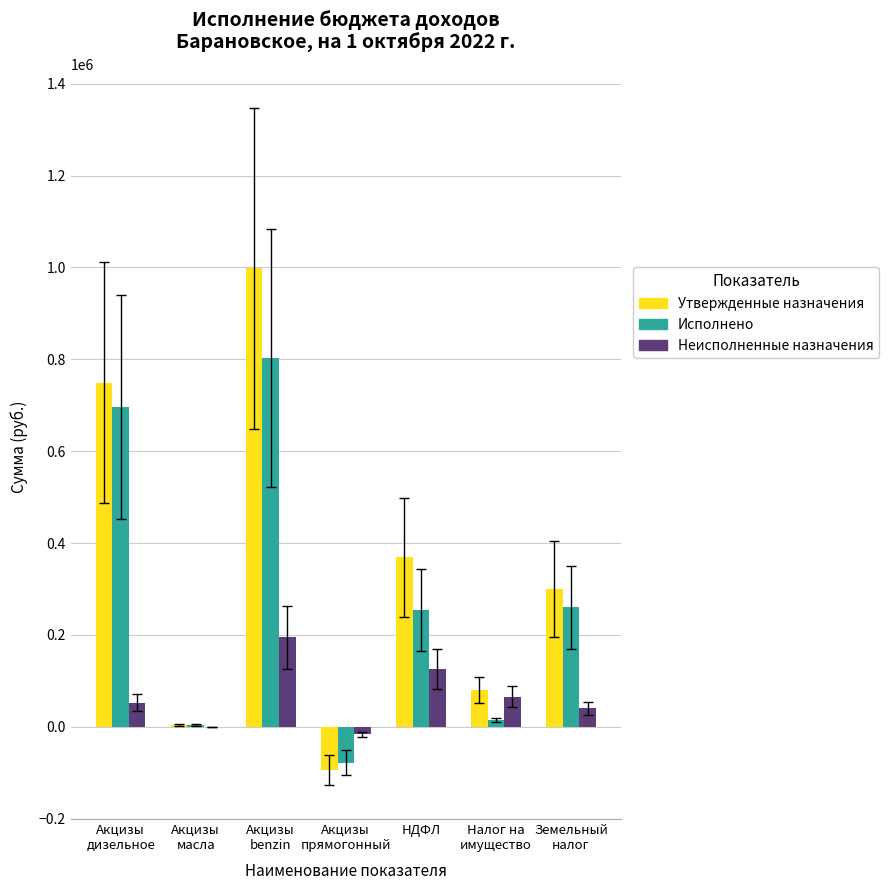

What is the maximum value shown in the chart?

997800.0